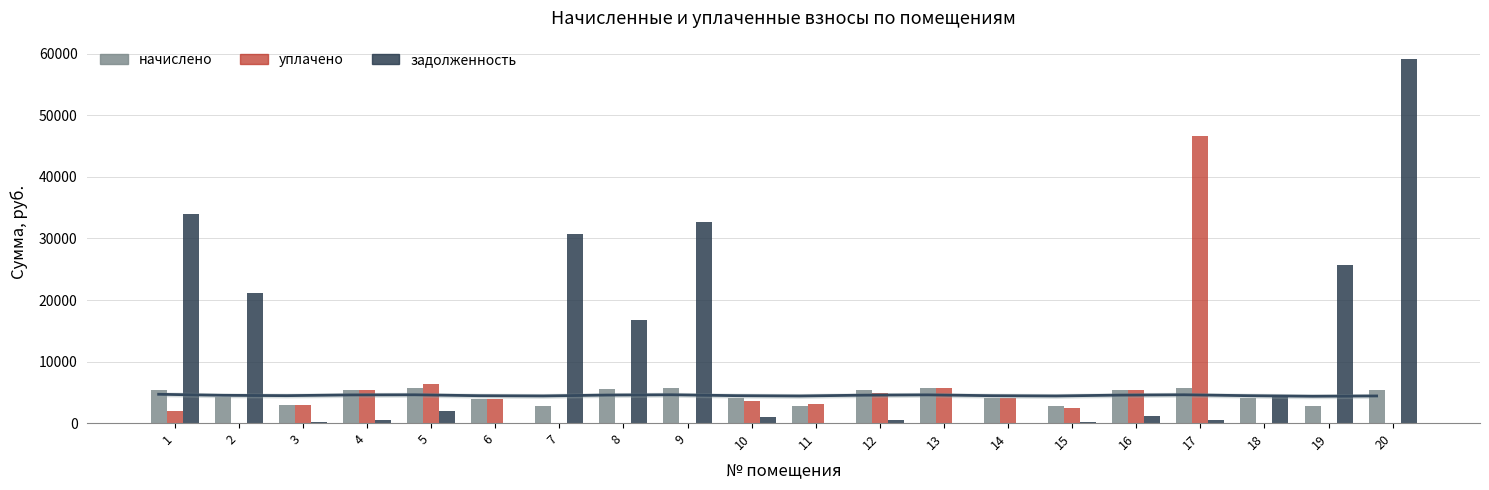

How many bars are there in each group?

3